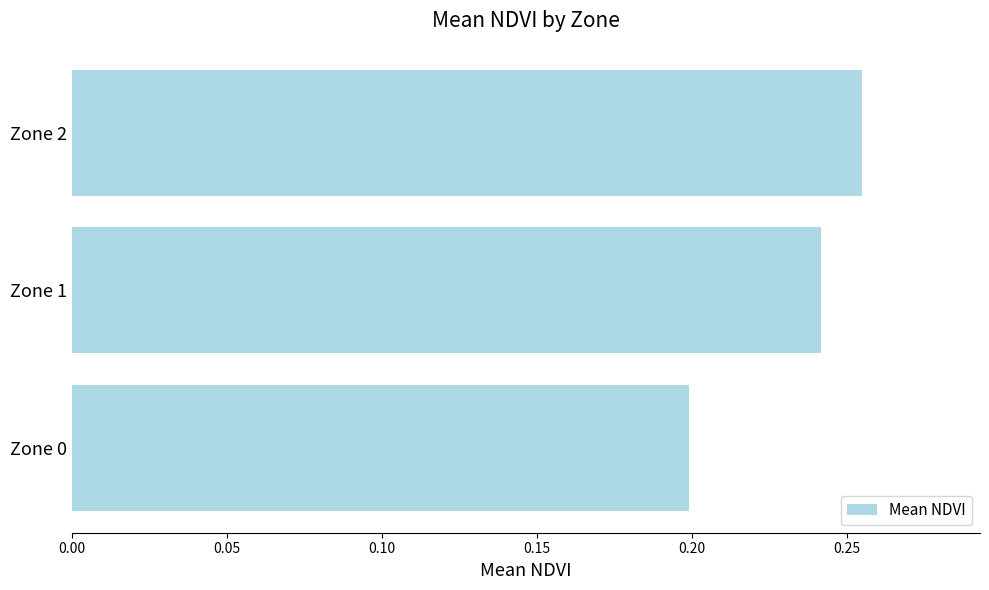

Does the chart contain any negative values?

No